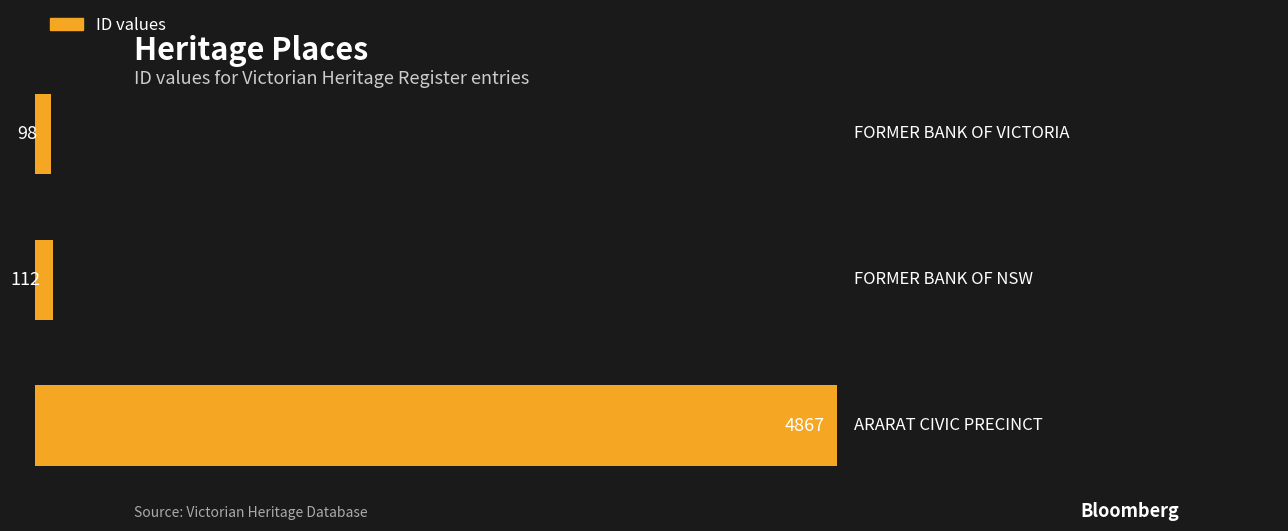

Count the number of data series in this chart.

1